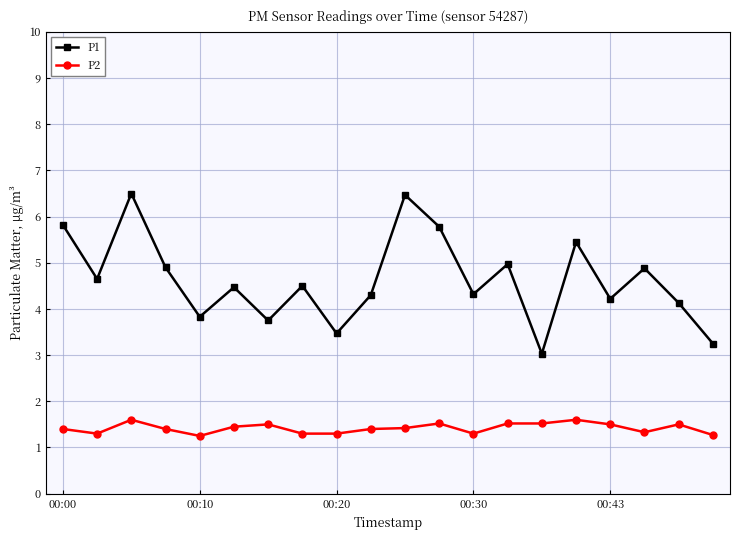

Which series has the widest spread of values?

P1